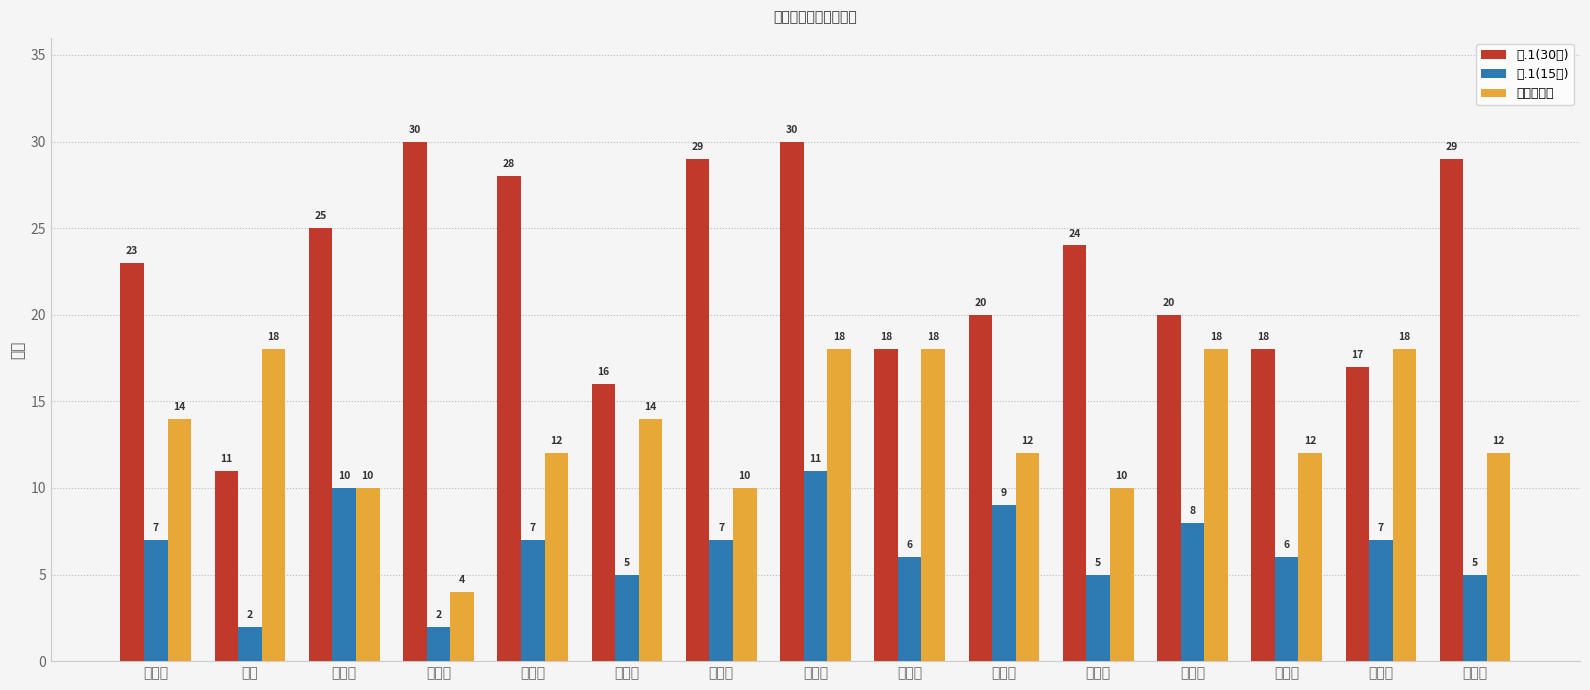

Is it true that 三部分总分 equals 7 at 孙德润?

False